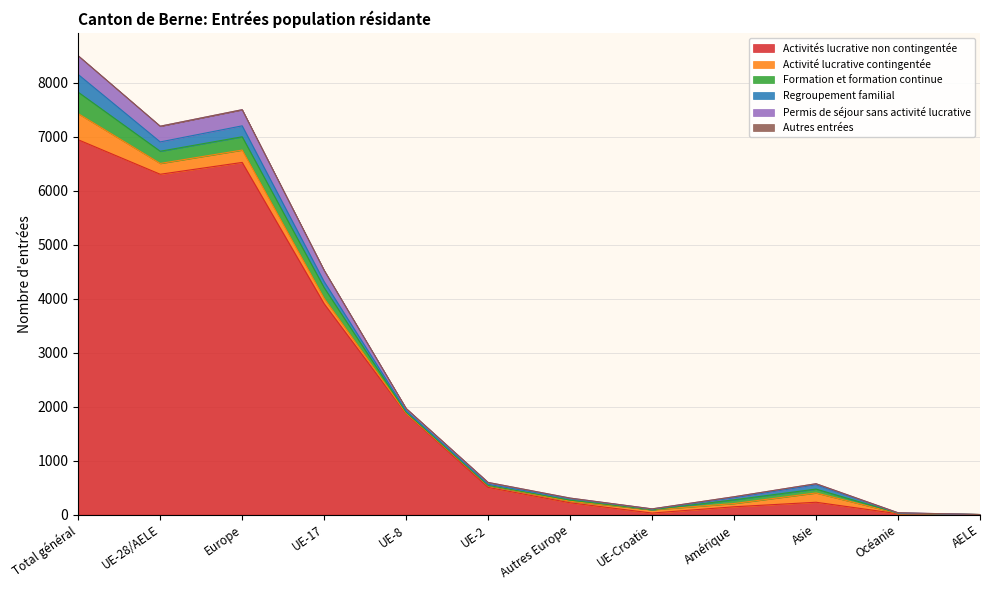

Reading right to left, extract all data points from this chart.

Activités lucrative non contingentée: AELE=1	Océanie=16	Asie=229	Amérique=145	UE-Croatie=29	Autres Europe=219	UE-2=504	UE-8=1870	UE-17=3906	Europe=6525	UE-28/AELE=6306	Total général=6945
Activité lucrative contingentée: AELE=0	Océanie=6	Asie=172	Amérique=60	UE-Croatie=60	Autres Europe=29	UE-2=34	UE-8=8	UE-17=98	Europe=229	UE-28/AELE=200	Total général=483
Formation et formation continue: AELE=0	Océanie=5	Asie=72	Amérique=69	UE-Croatie=1	Autres Europe=20	UE-2=3	UE-8=17	UE-17=200	Europe=246	UE-28/AELE=226	Total général=398
Regroupement familial: AELE=0	Océanie=2	Asie=81	Amérique=39	UE-Croatie=11	Autres Europe=30	UE-2=21	UE-8=29	UE-17=112	Europe=203	UE-28/AELE=173	Total général=328
Permis de séjour sans activité lucrative: AELE=0	Océanie=5	Asie=18	Amérique=17	UE-Croatie=5	Autres Europe=8	UE-2=34	UE-8=42	UE-17=209	Europe=299	UE-28/AELE=291	Total général=346
Autres entrées: AELE=0	Océanie=0	Asie=0	Amérique=1	UE-Croatie=0	Autres Europe=0	UE-2=0	UE-8=0	UE-17=0	Europe=0	UE-28/AELE=0	Total général=1